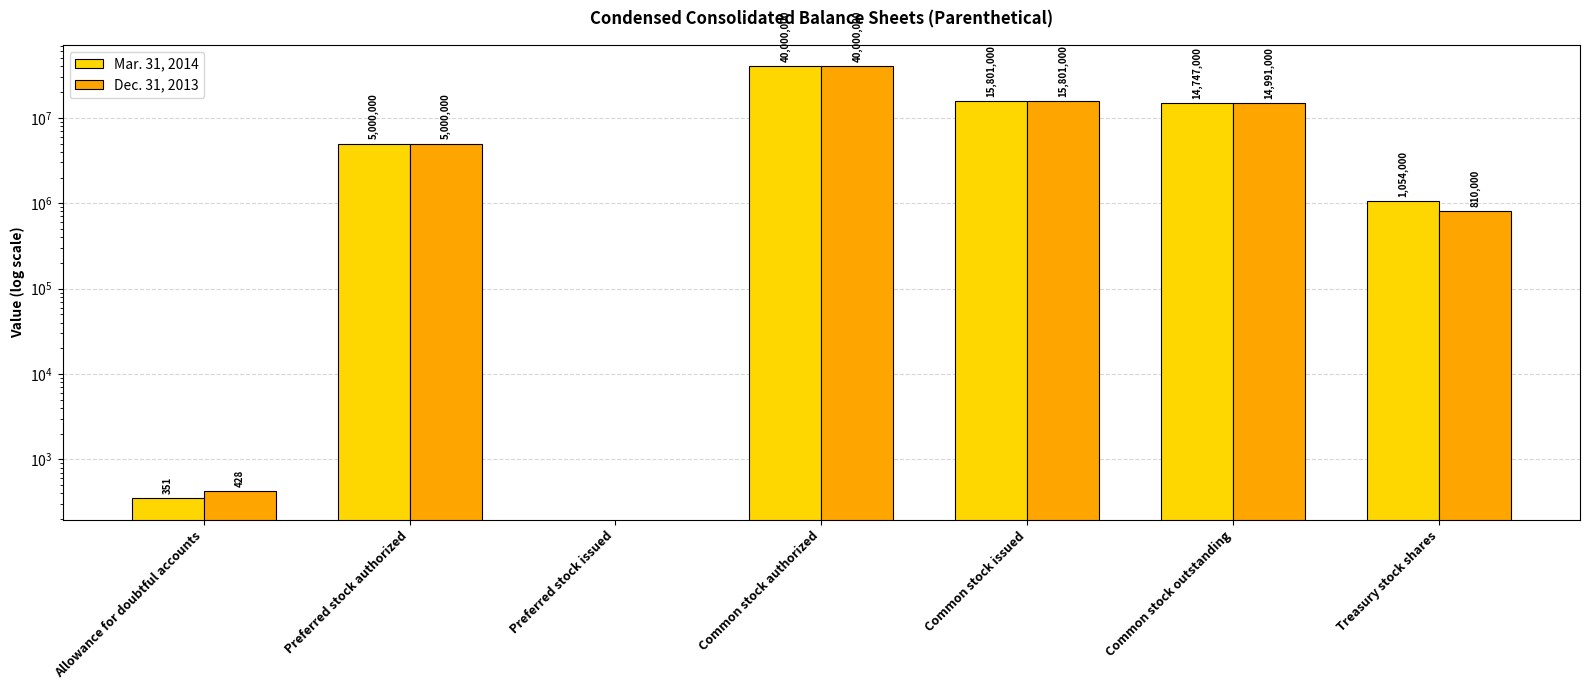

How many bars are there in total?

14